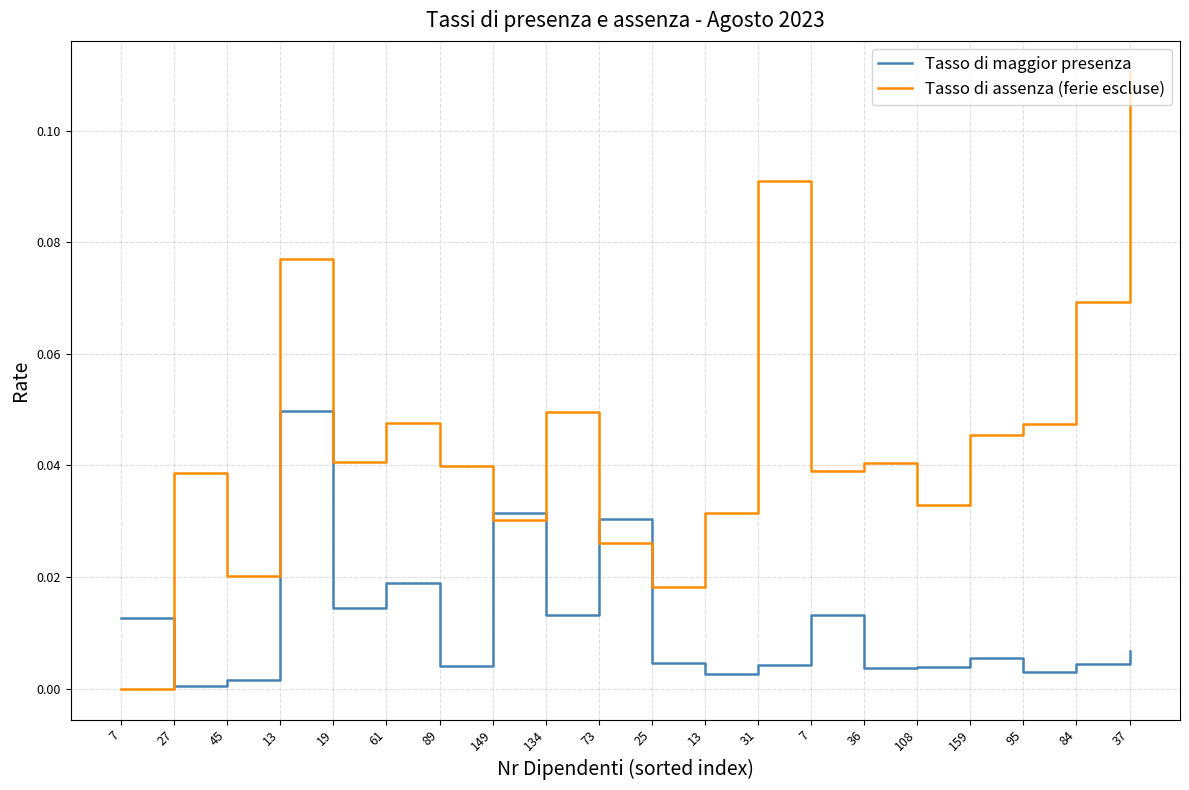

What are all the series names shown in the legend?

Tasso di maggior presenza, Tasso di assenza (ferie escluse)